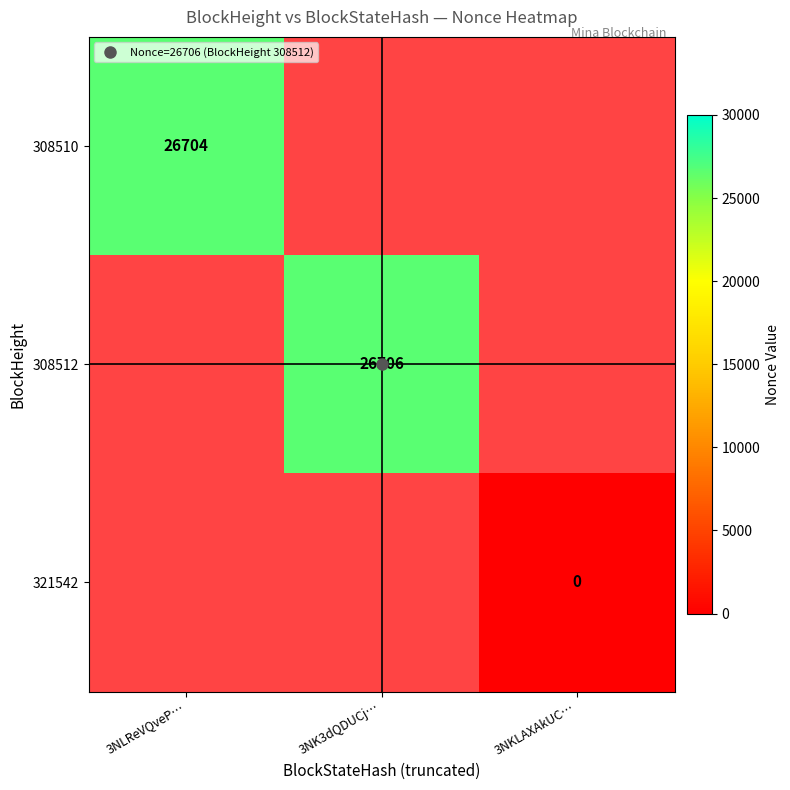

At how many categories does at least one series exceed 9488?

2